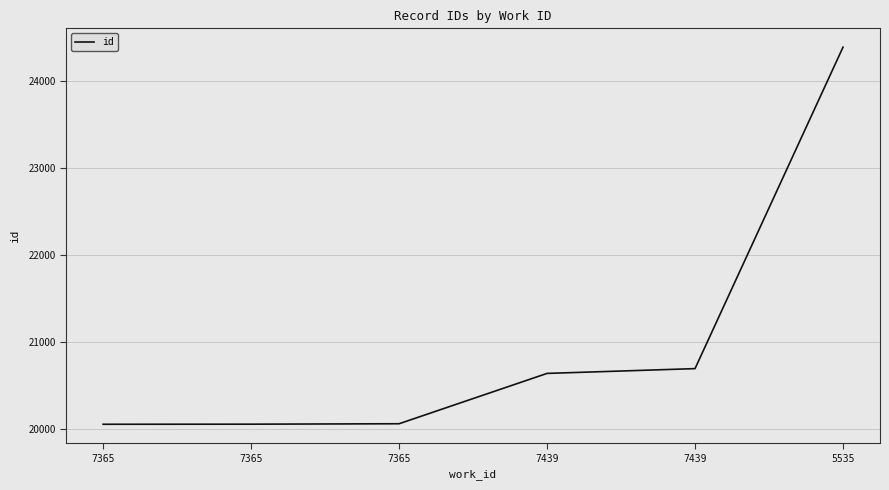

Reading left to right, transcribe all the data shown in this chart.

20059	20060	20065	20643	20698	24389